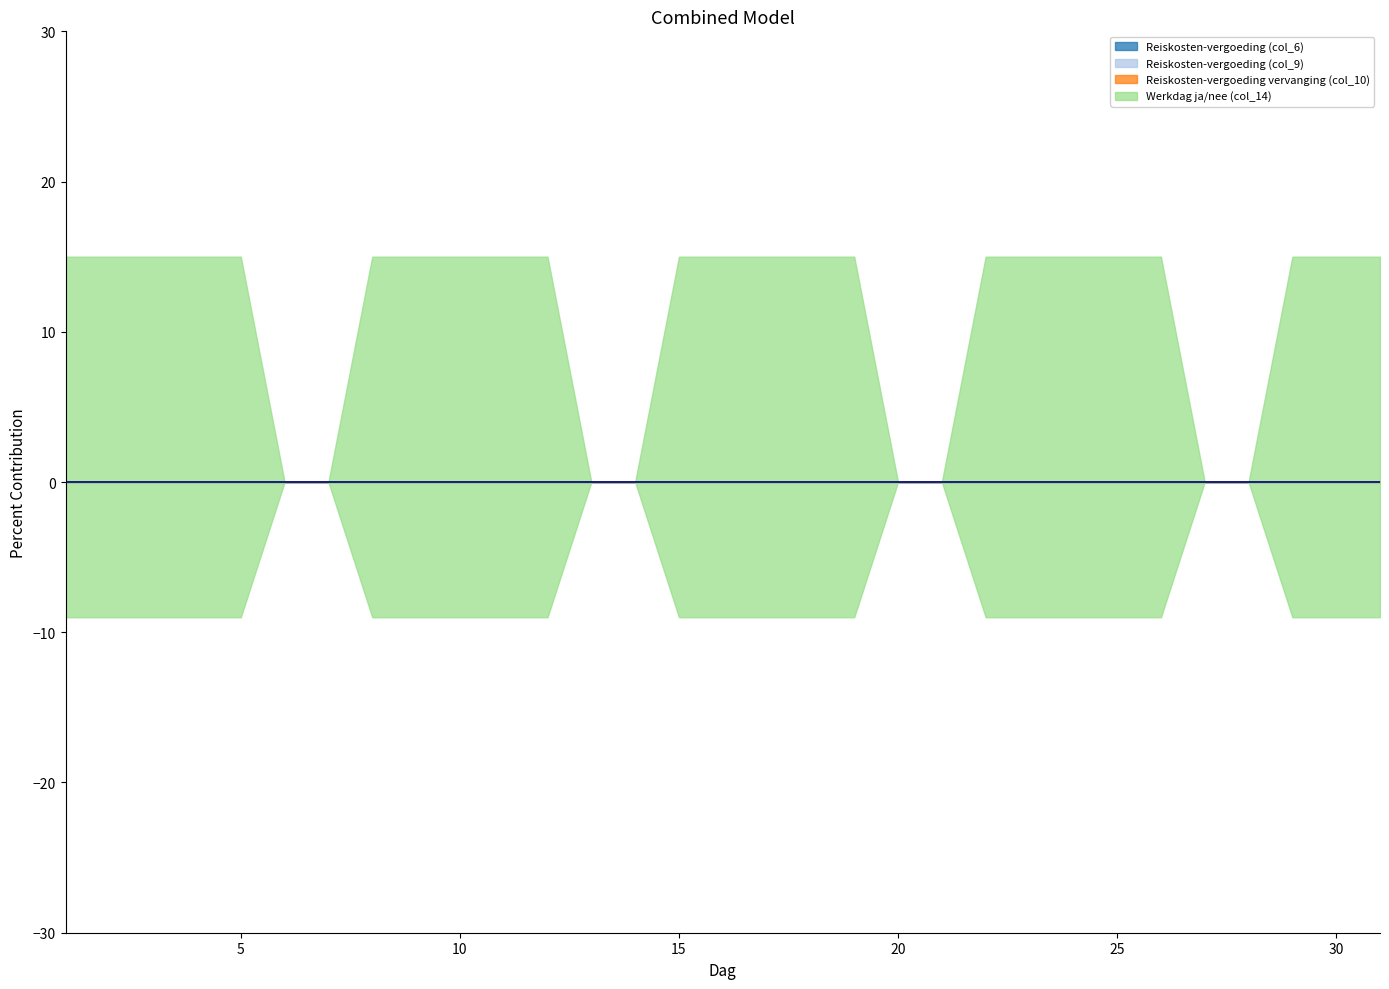

Reading right to left, list all the values displayed in this chart.

Reiskosten-vergoeding (col_6): 31=0	30=0	29=0	28=0	27=0	26=0	25=0	24=0	23=0	22=0	21=0	20=0	19=0	18=0	17=0	16=0	15=0	14=0	13=0	12=0	11=0	10=0	9=0	8=0	7=0	6=0	5=0	4=0	3=0	2=0	1=0
Reiskosten-vergoeding (col_9): 31=0	30=0	29=0	28=0	27=0	26=0	25=0	24=0	23=0	22=0	21=0	20=0	19=0	18=0	17=0	16=0	15=0	14=0	13=0	12=0	11=0	10=0	9=0	8=0	7=0	6=0	5=0	4=0	3=0	2=0	1=0
Reiskosten-vergoeding vervanging (col_10): 31=0	30=0	29=0	28=0	27=0	26=0	25=0	24=0	23=0	22=0	21=0	20=0	19=0	18=0	17=0	16=0	15=0	14=0	13=0	12=0	11=0	10=0	9=0	8=0	7=0	6=0	5=0	4=0	3=0	2=0	1=0
Werkdag ja/nee (col_14): 31=1	30=1	29=1	28=0	27=0	26=1	25=1	24=1	23=1	22=1	21=0	20=0	19=1	18=1	17=1	16=1	15=1	14=0	13=0	12=1	11=1	10=1	9=1	8=1	7=0	6=0	5=1	4=1	3=1	2=1	1=1